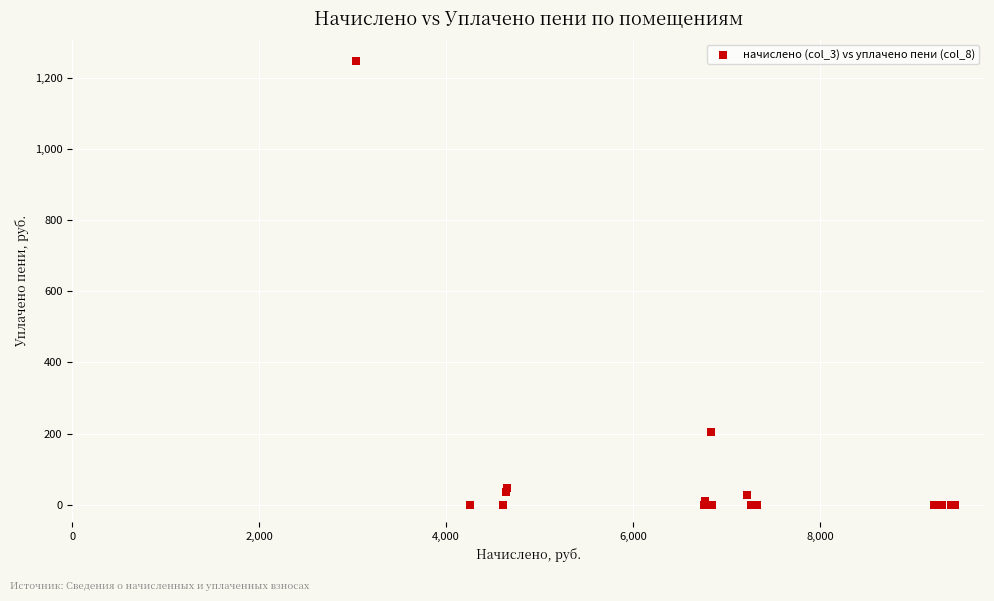

What Y value in the scatter plot is closest to 623?

203.5